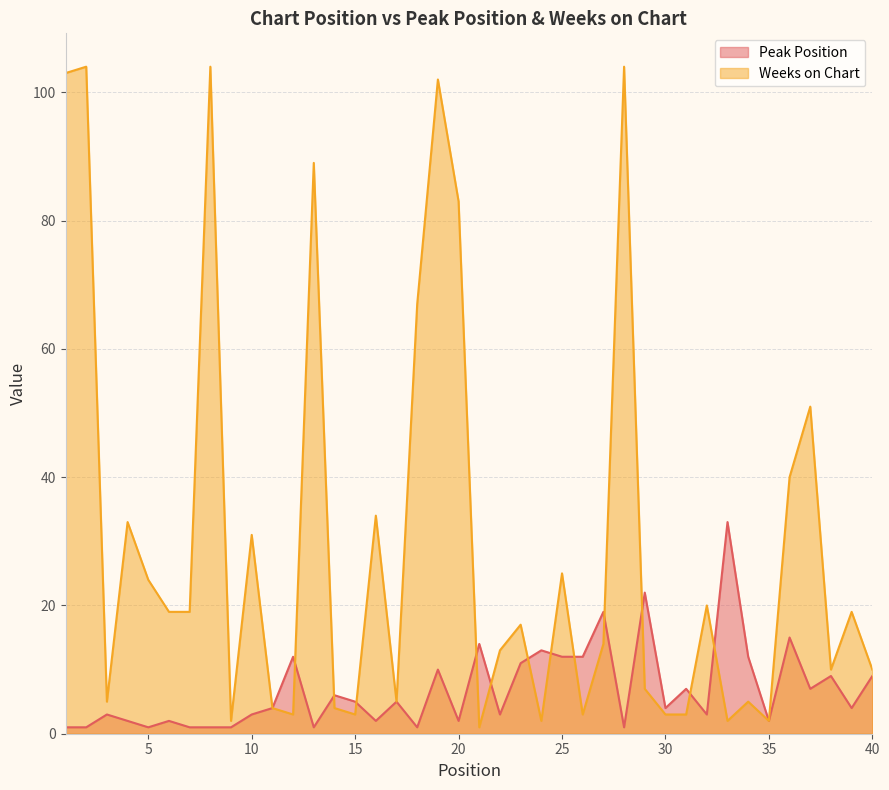

How many interior local peaks does the Peak Position series have?

14